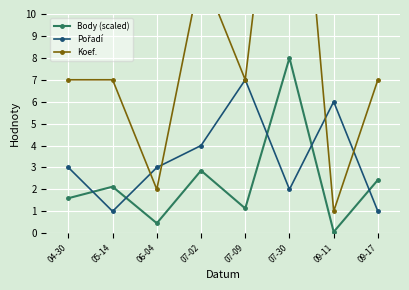

How many lines are shown in the chart?

3